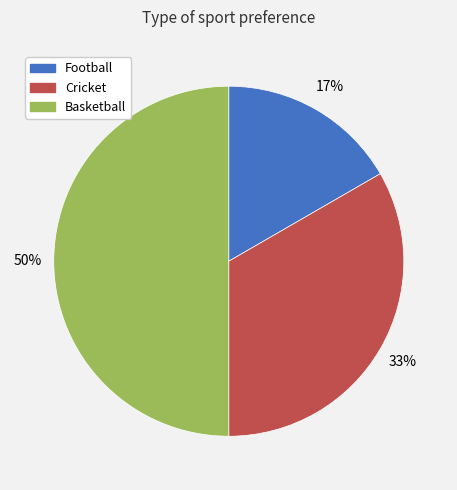

Is Football the majority of the pie?

No